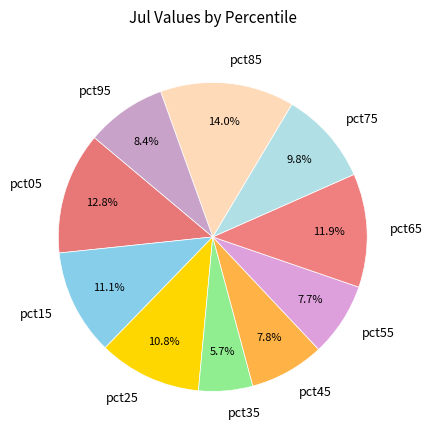

Which slice is the largest?

pct85